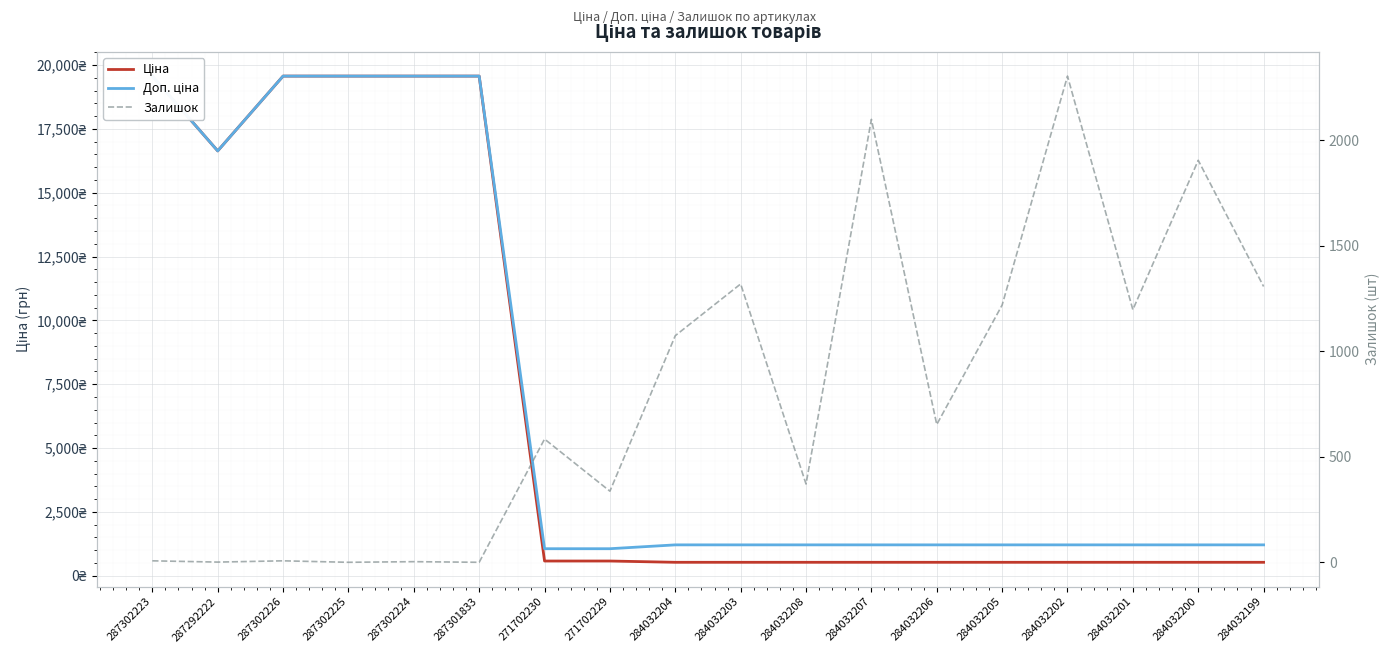

Is the value of Залишок at 287301833 greater than the value of Доп. ціна at 287301833?

No